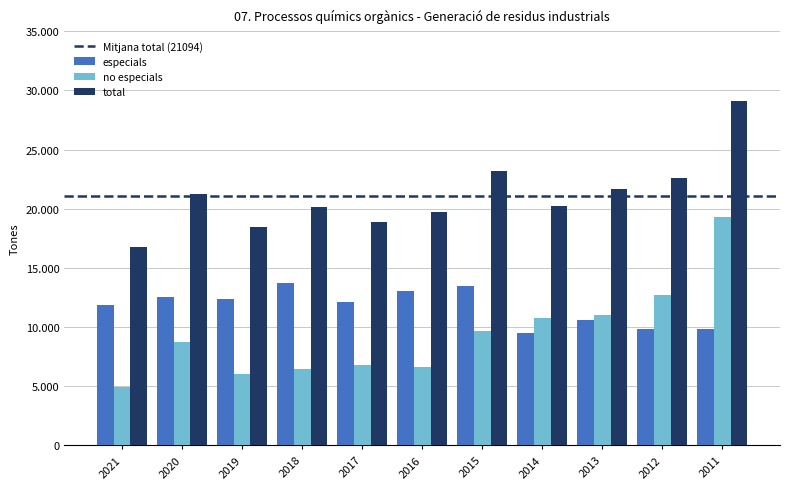

Reading left to right, list all the values displayed in this chart.

especials: 11856	12565	12343	13741	12091	13056	13485	9498	10634	9821	9850
no especials: 4903	8700	6073	6433	6783	6646	9697	10753	11060	12750	19292
total: 16759	21265	18417	20174	18874	19702	23183	20251	21694	22571	29141